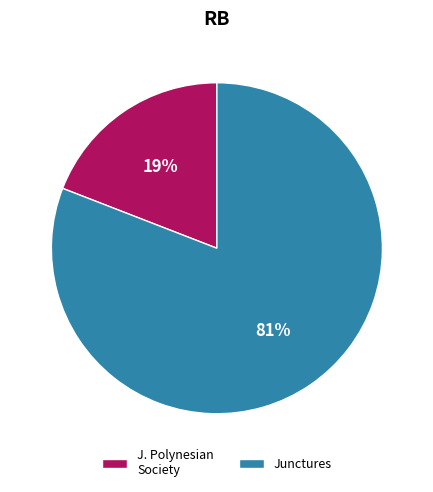

Does Junctures represent more than half of the total?

Yes